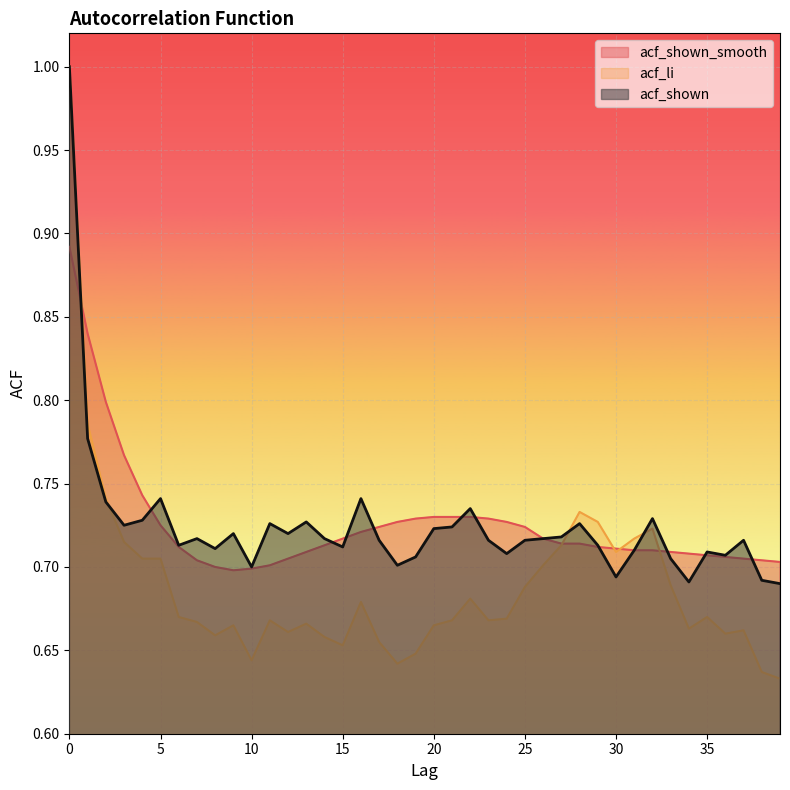

Which series has the largest total across all categories?

acf_shown_smooth